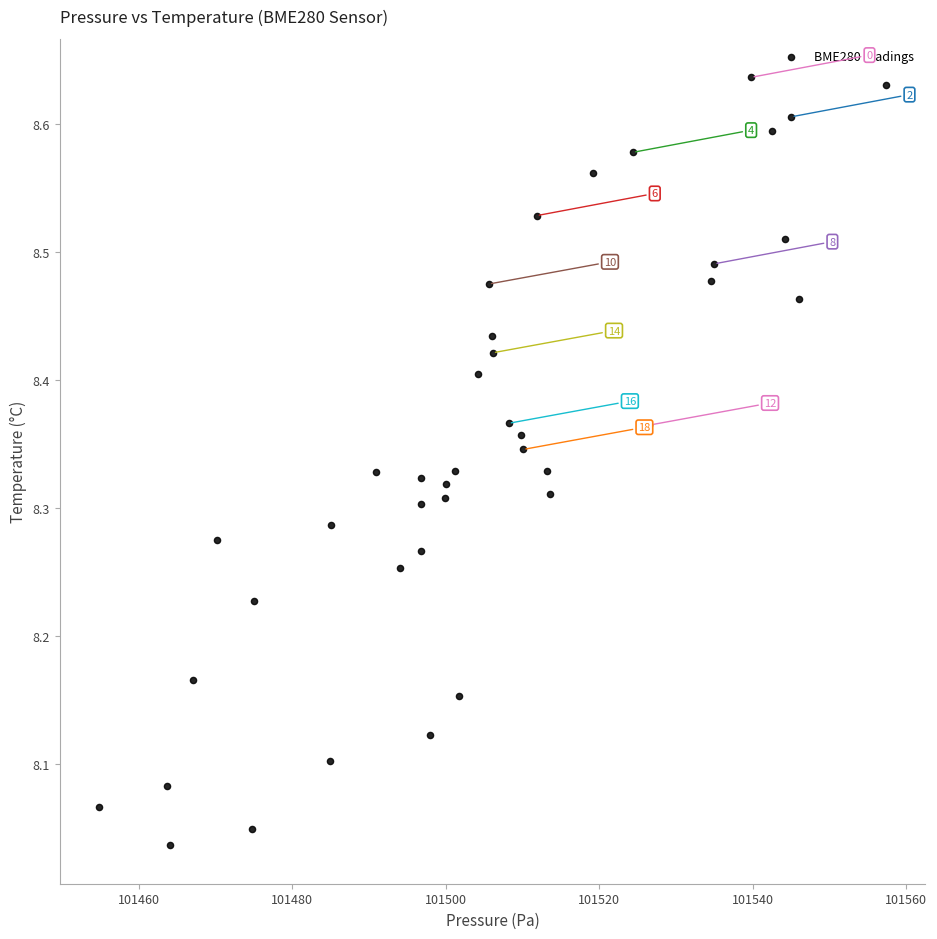

What is the range of Y values (max minus min)?

0.6